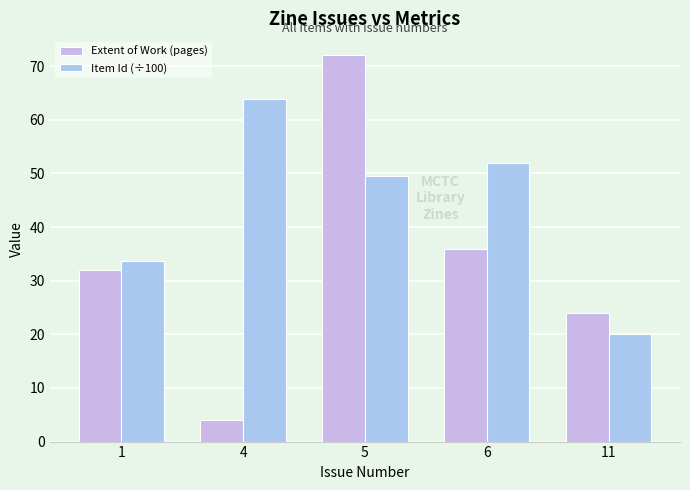

The value of Item Id (÷100) at 5 is 28.6. True or false?

False